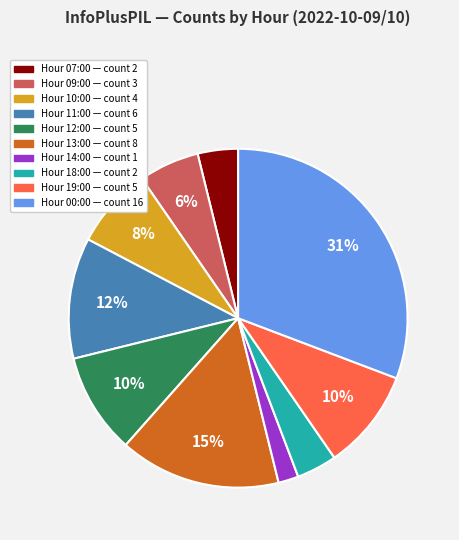

Is there a majority slice in this chart?

No